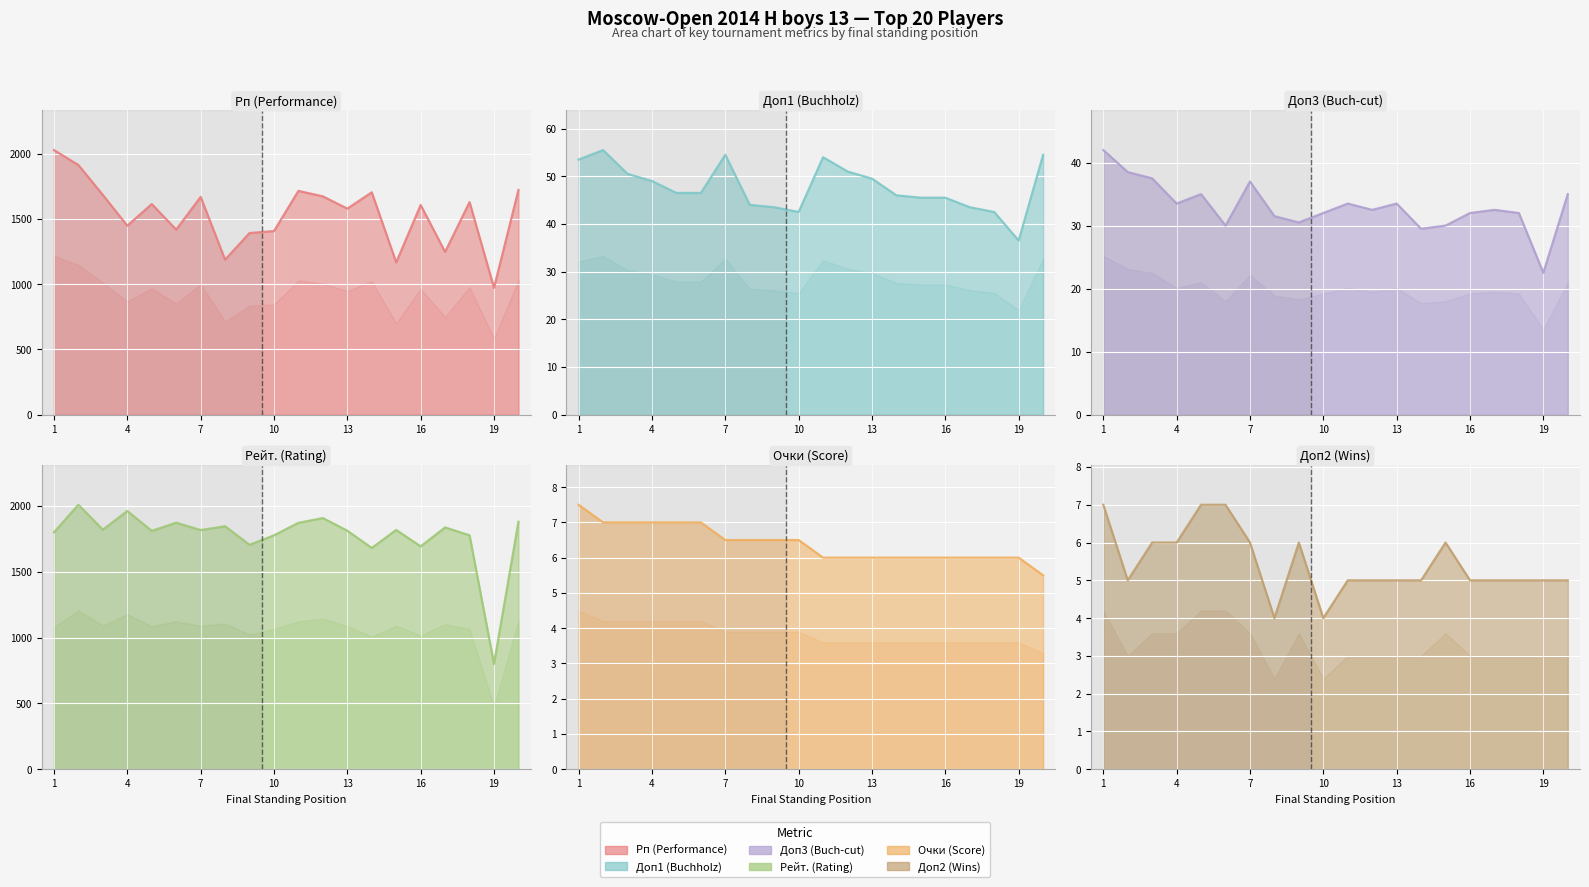

In Рп (Performance), how many points are lower than both neighbors (excluding endpoints)?

7